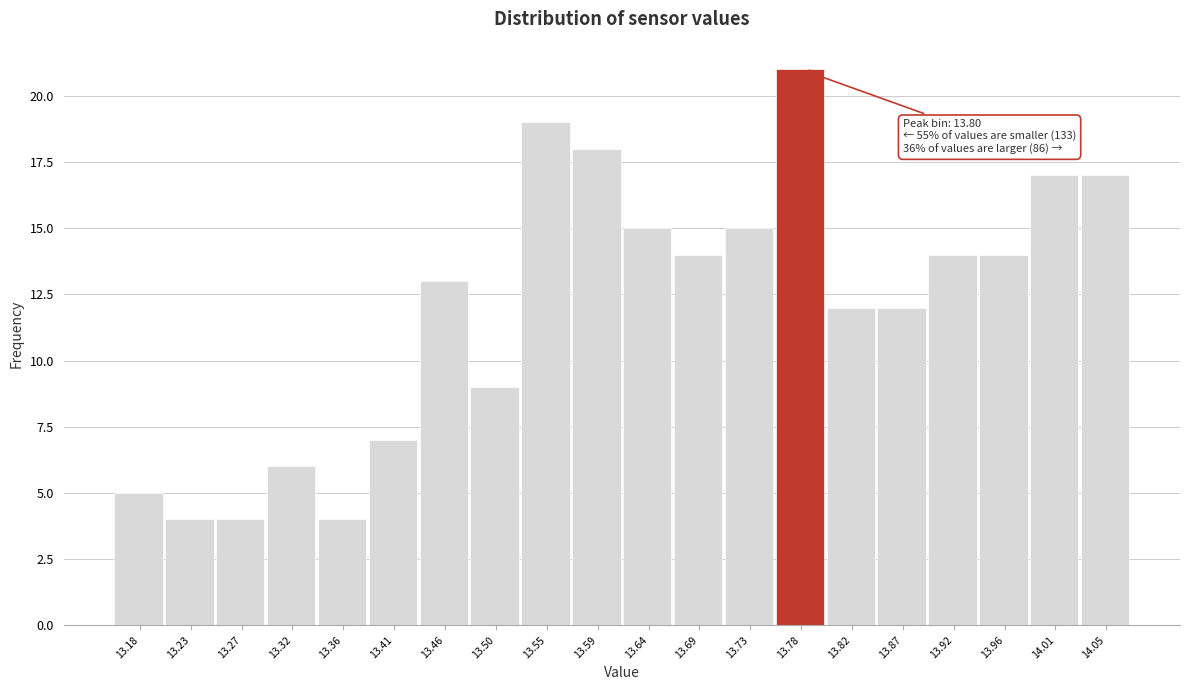

Reading left to right, extract all data points from this chart.

5	4	4	6	4	7	13	9	19	18	15	14	15	21	12	12	14	14	17	17